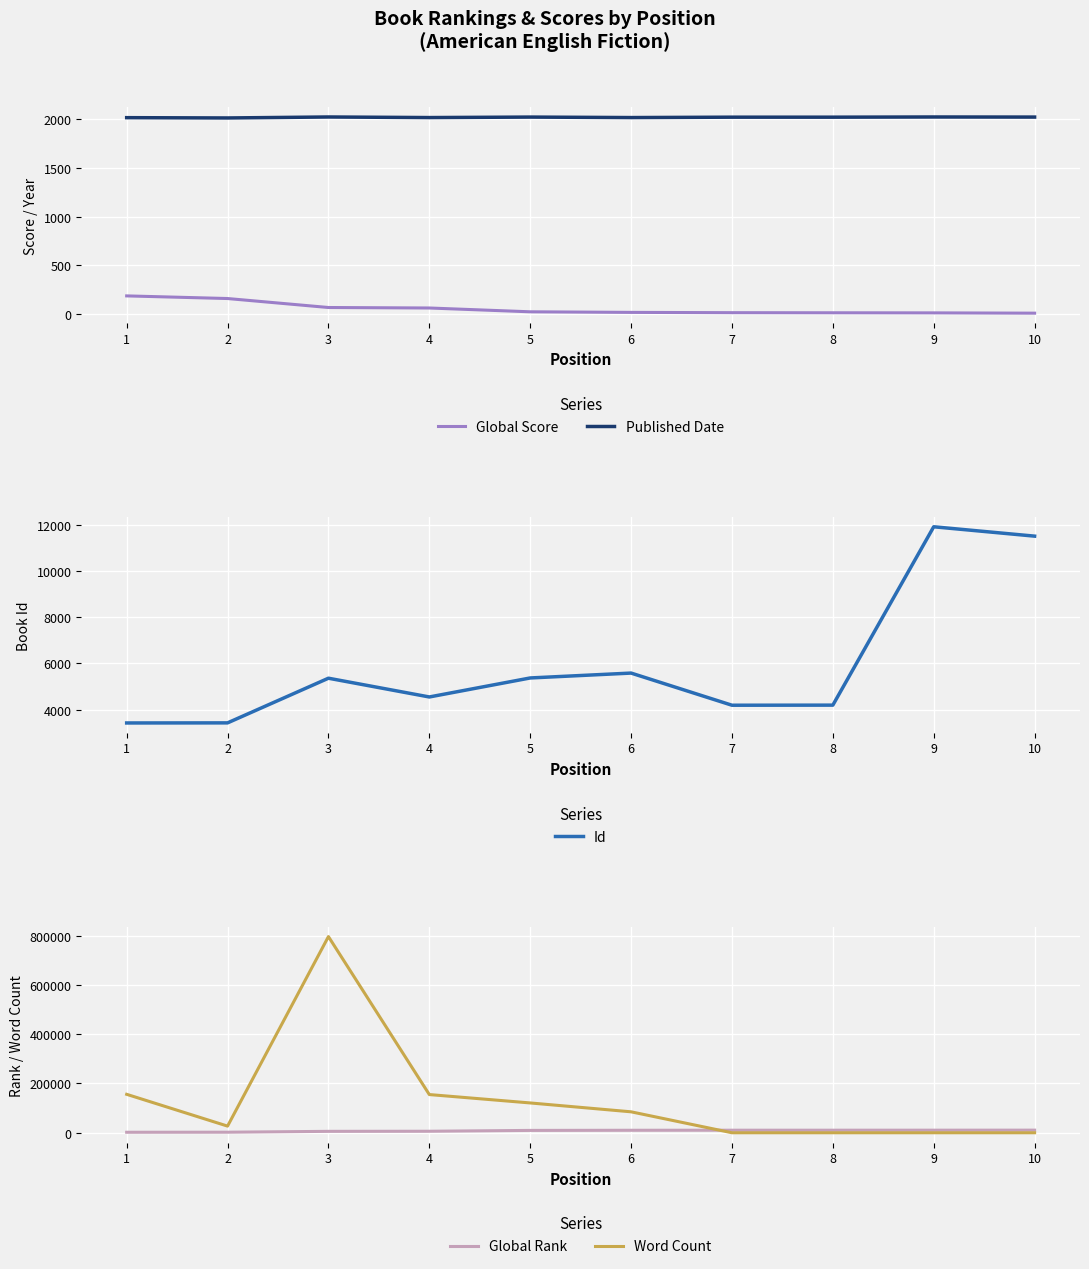

Is this an area chart (filled region under the line)?

No